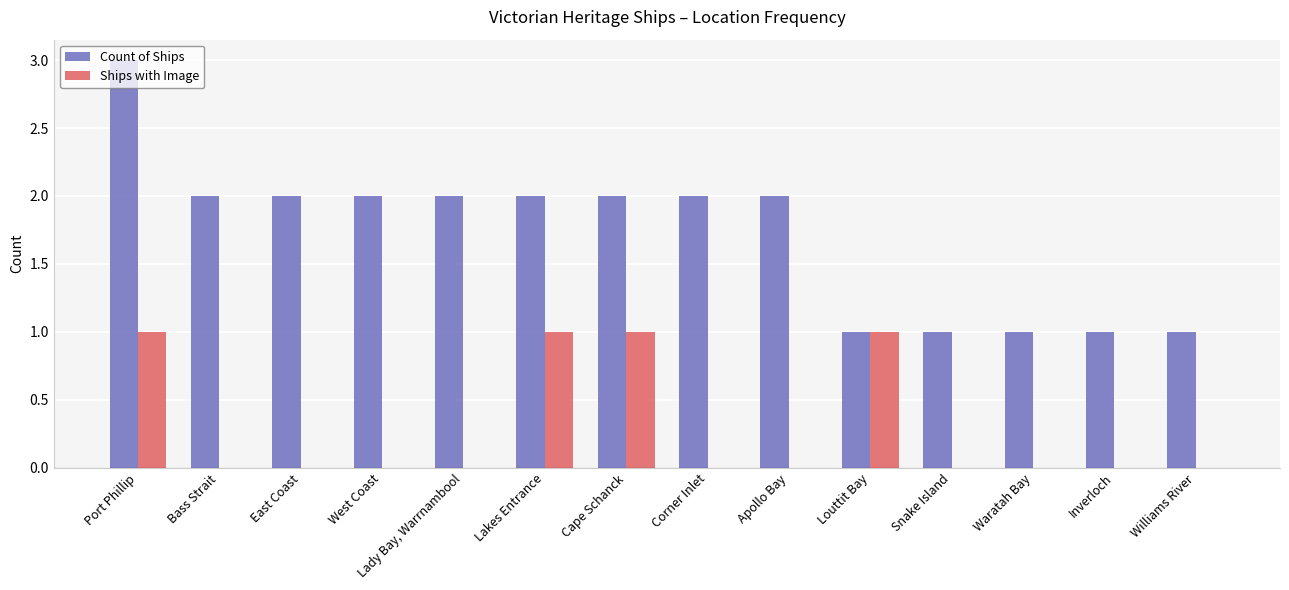

Are the bars grouped side by side (vs. stacked)?

Yes